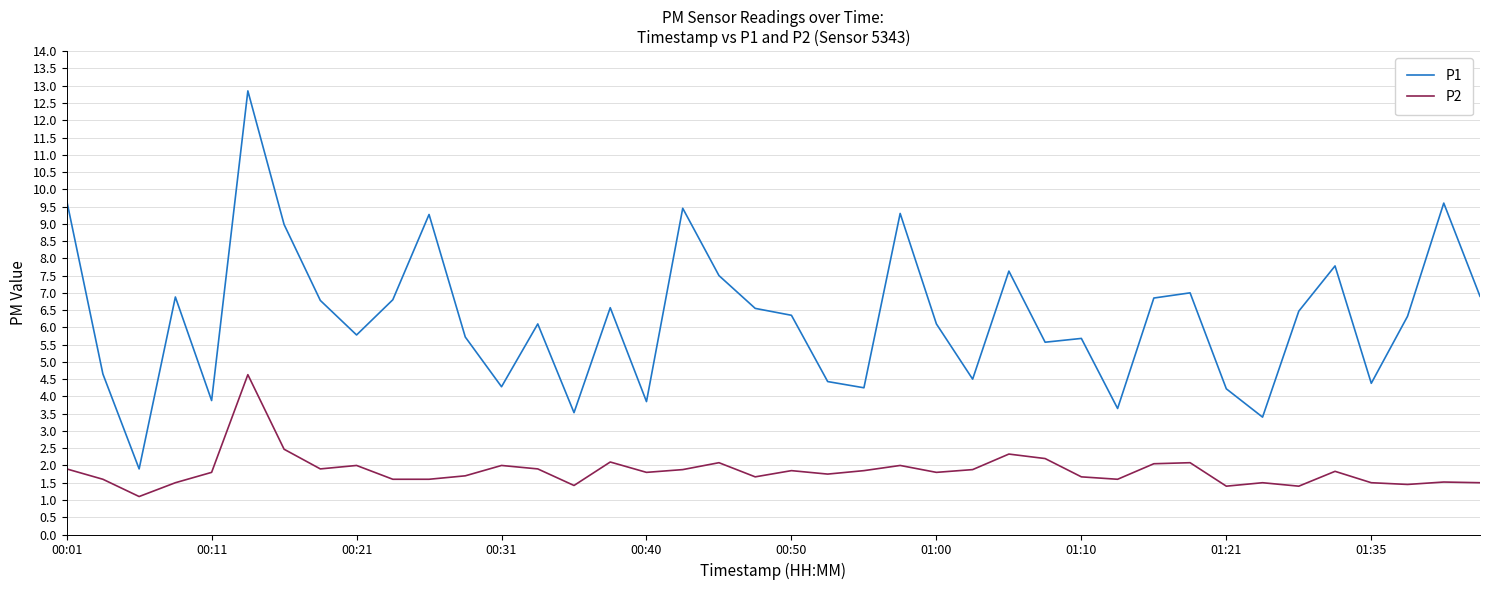

List the series in order of their overall mean, highest first.

P1, P2